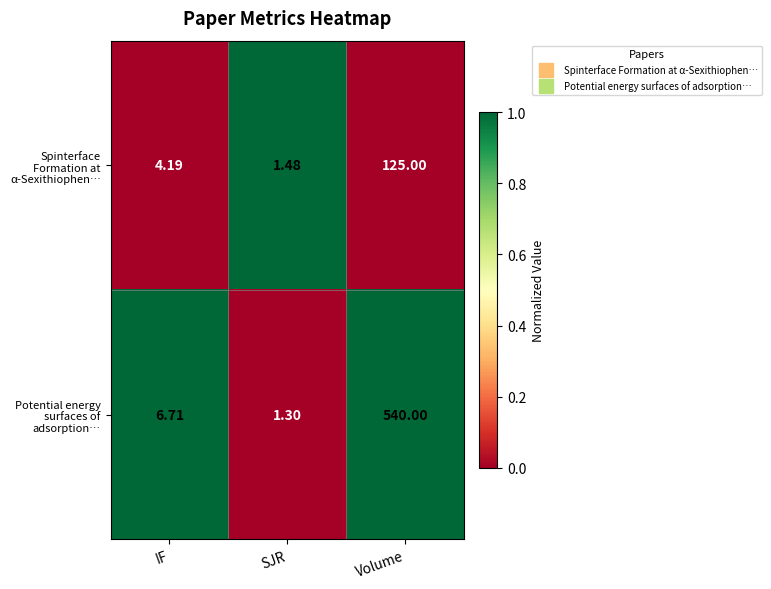

Where does the Potential energy surfaces of adsorption… series first go above 6?

IF